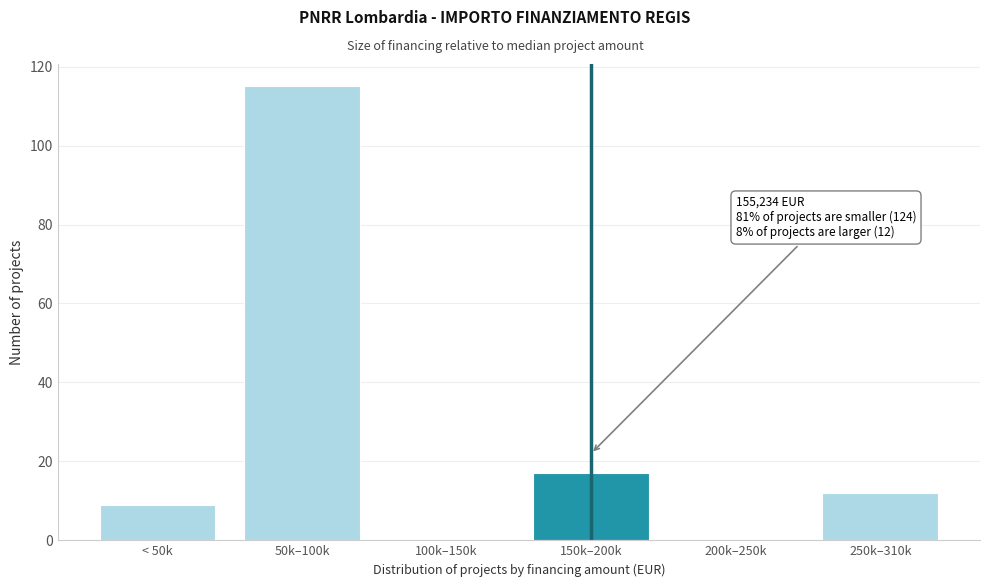

Reading left to right, transcribe all the data shown in this chart.

< 50k=9	50k–100k=115	100k–150k=0	150k–200k=17	200k–250k=0	250k–310k=12